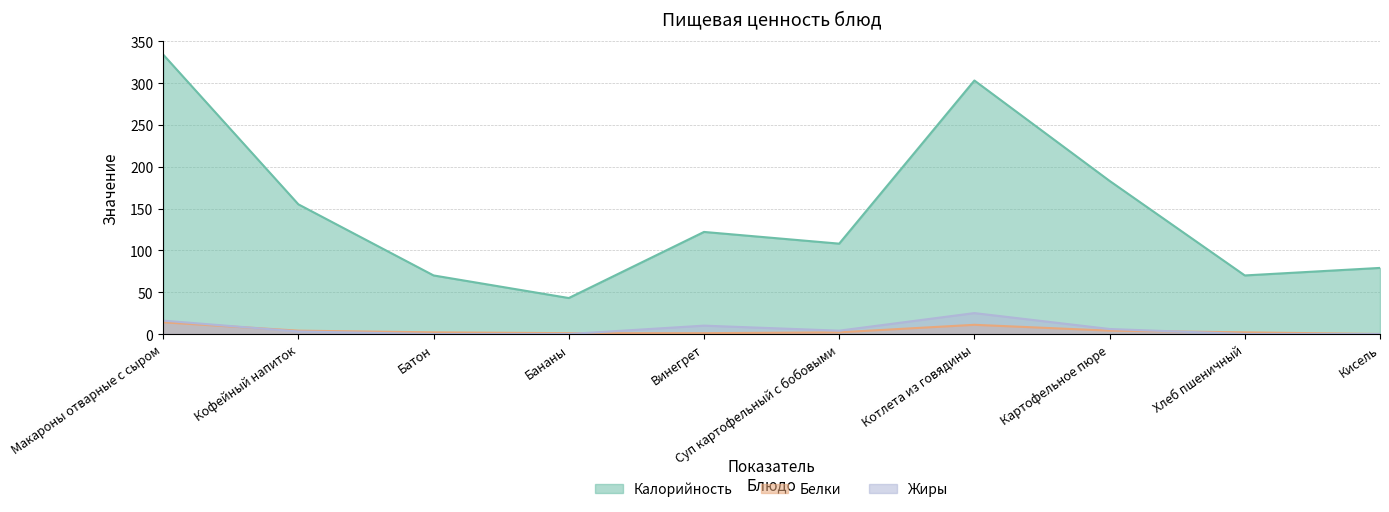

What is the sum of all Калорийность values?

1467